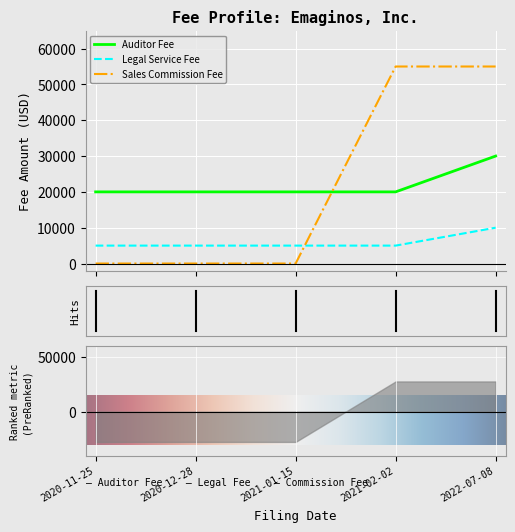

Rank the series at 2022-07-08 from highest to lowest value.

Associated Sales Commission Fee, Associated Auditor Fee, Associated Legal Service Fee